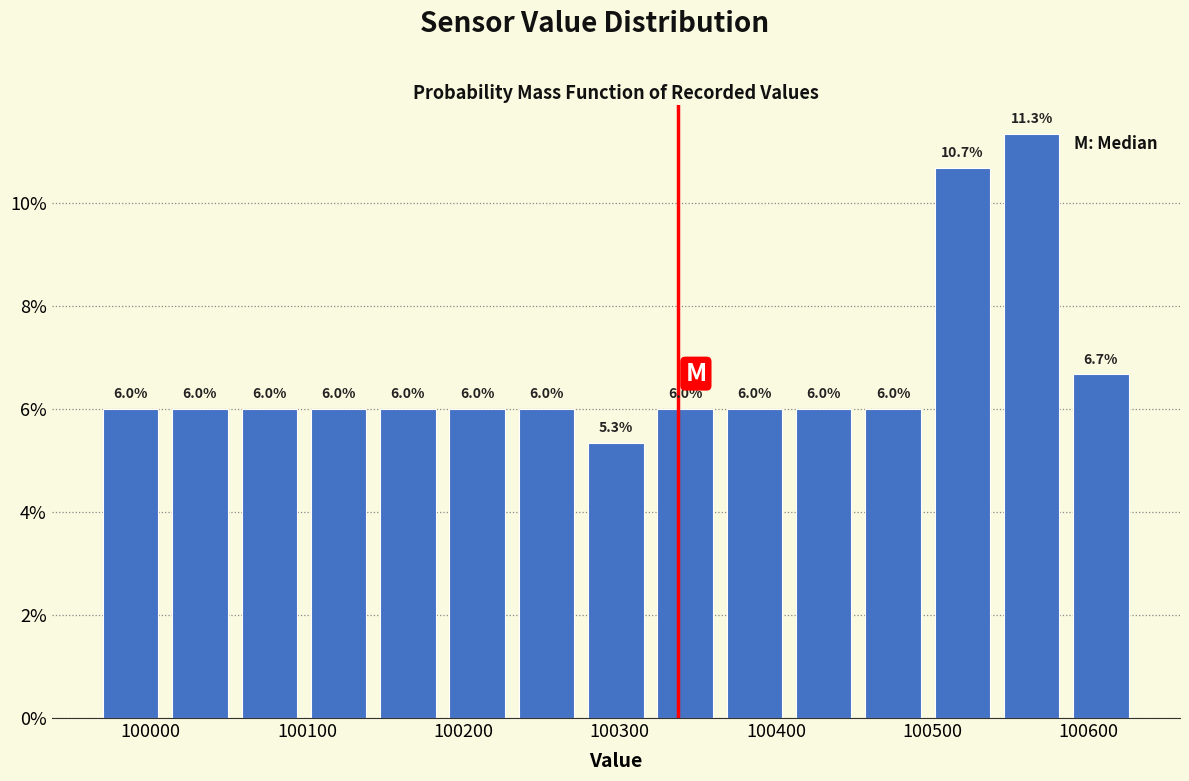

How tall is the bar that spans 100320 to 100360 on the x-axis? The bar edges are not printed on the chart, so give them approximately, as read against the axis.

6.0